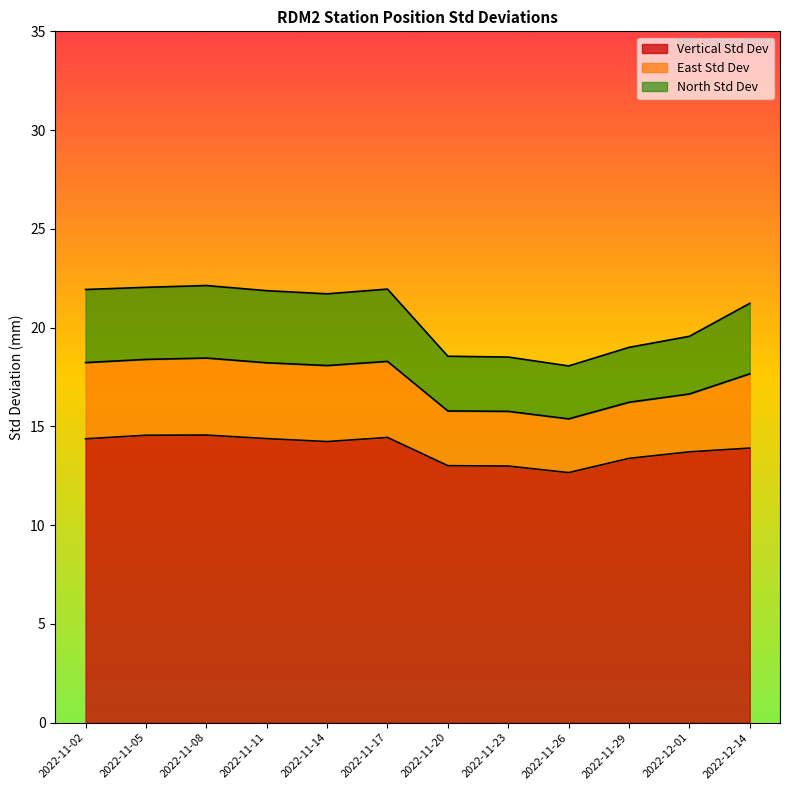

Is the value of North Std Dev at 2022-11-26 greater than the value of East Std Dev at 2022-11-29?

No